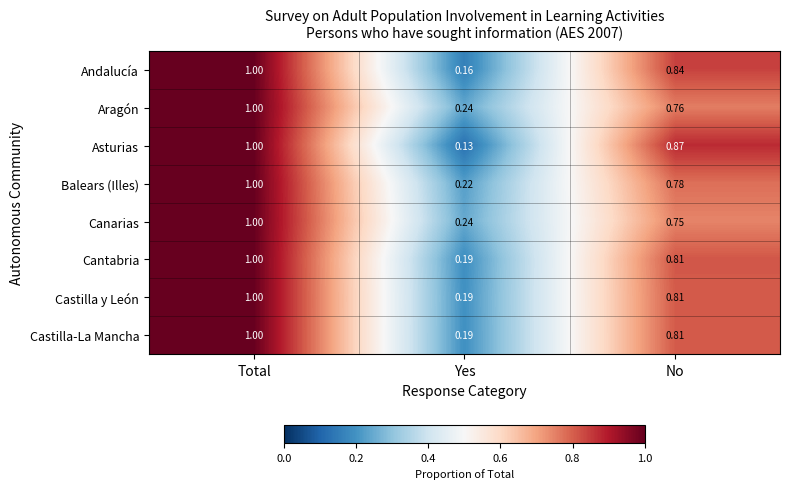

Where is Castilla y León nearest to the value 0?

Yes